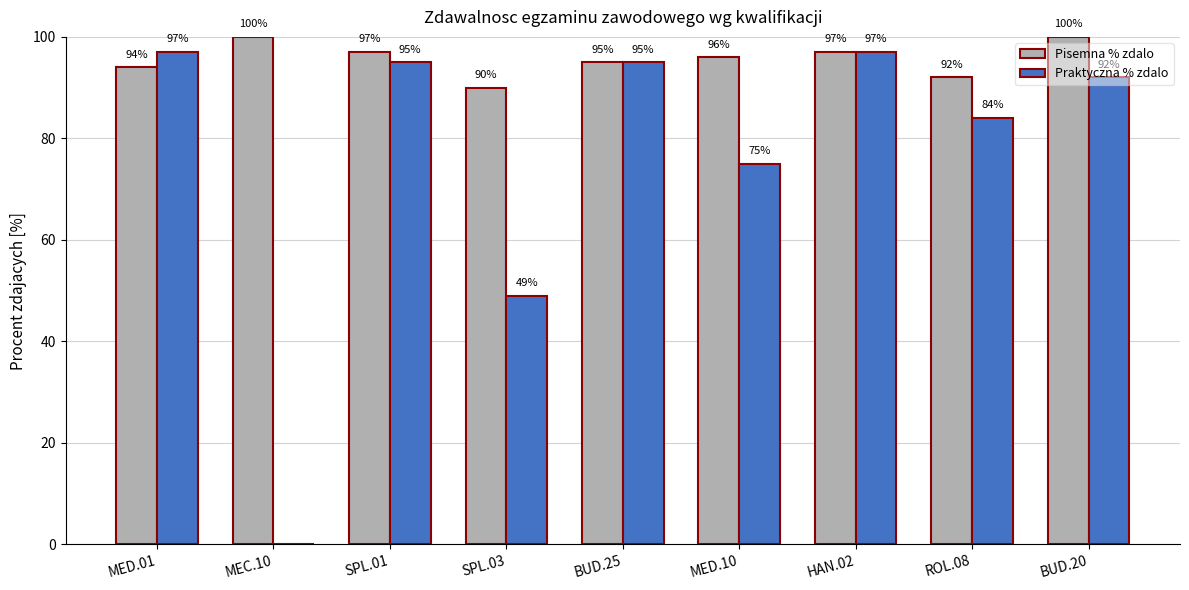

The Pisemna % zdalo series shows 97 at SPL.01. True or false?

True